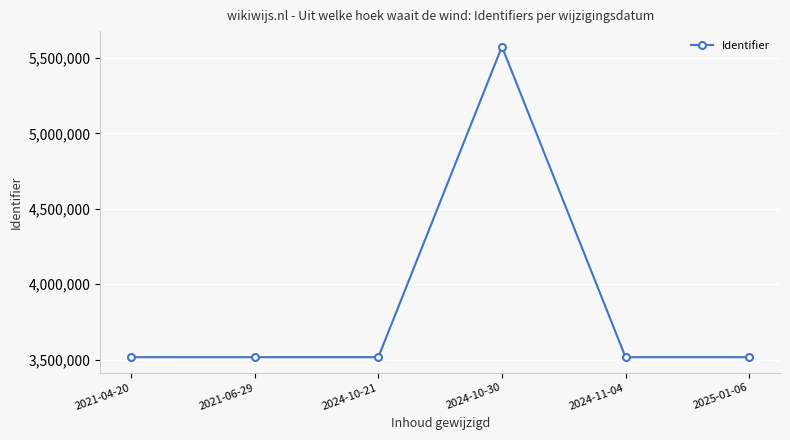

How many values are below 3515876?

3